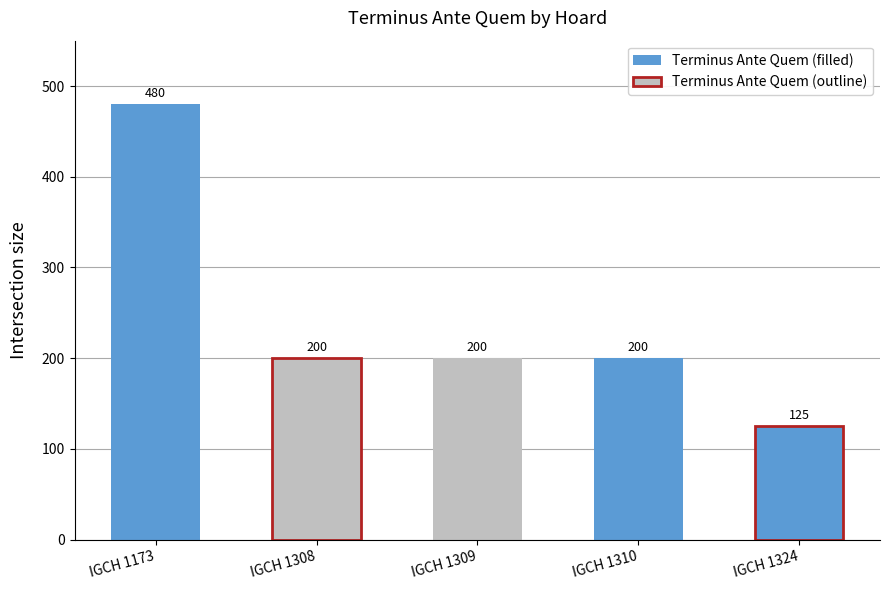

What is the ratio of the value at IGCH 1173 to the value at IGCH 1310?

2.4